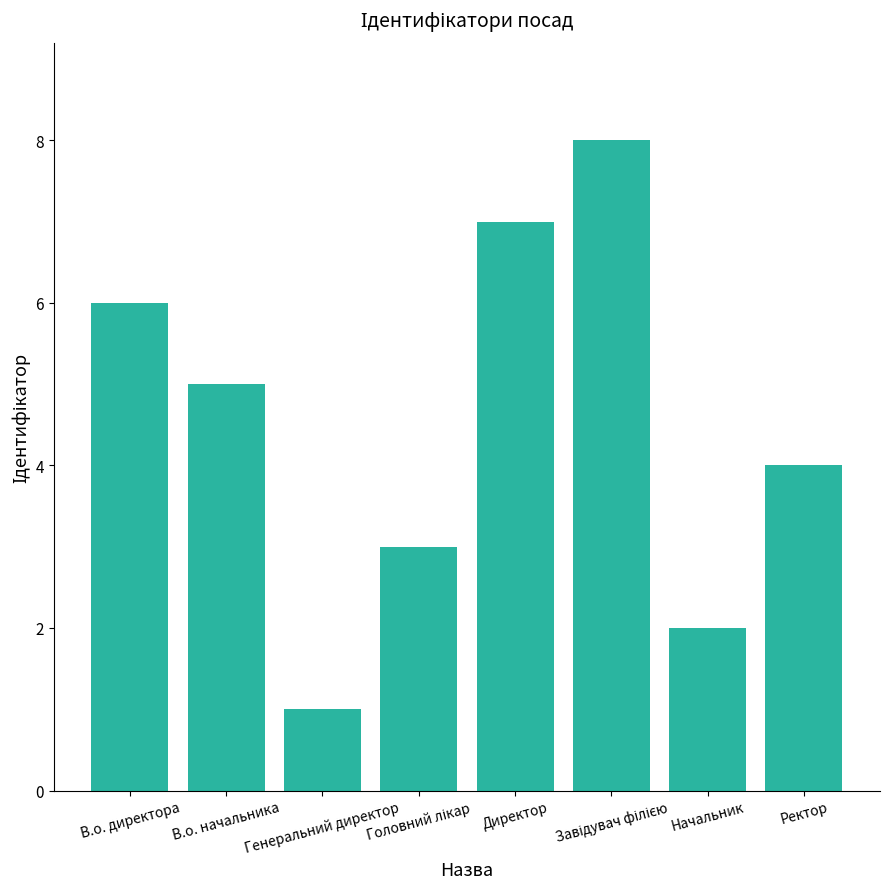

What is the maximum value shown in the chart?

8